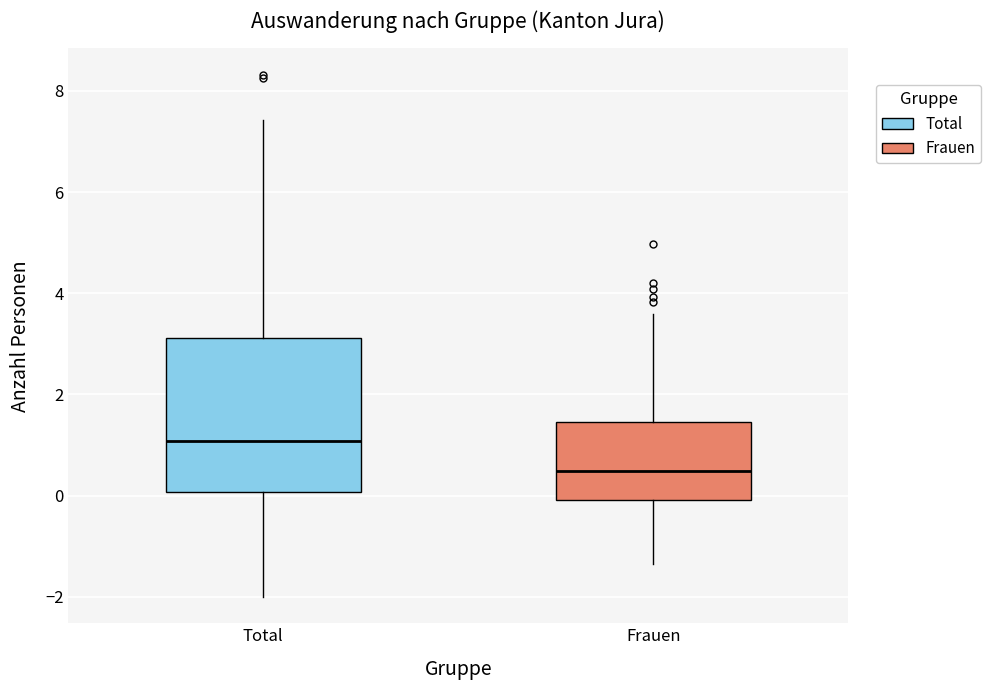

Which box is the tallest, from its lower edge to its upper edge?

Total